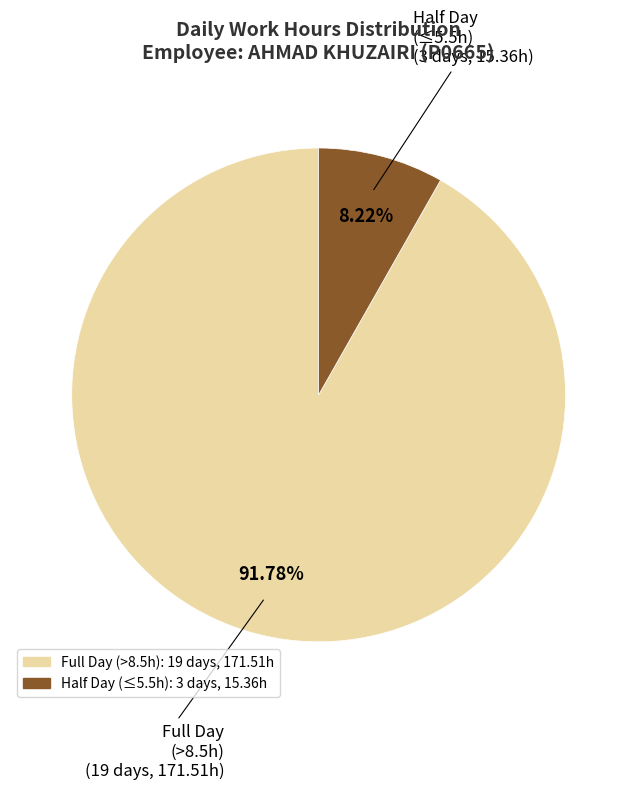

Is there any slice that represents more than half of the pie?

Yes